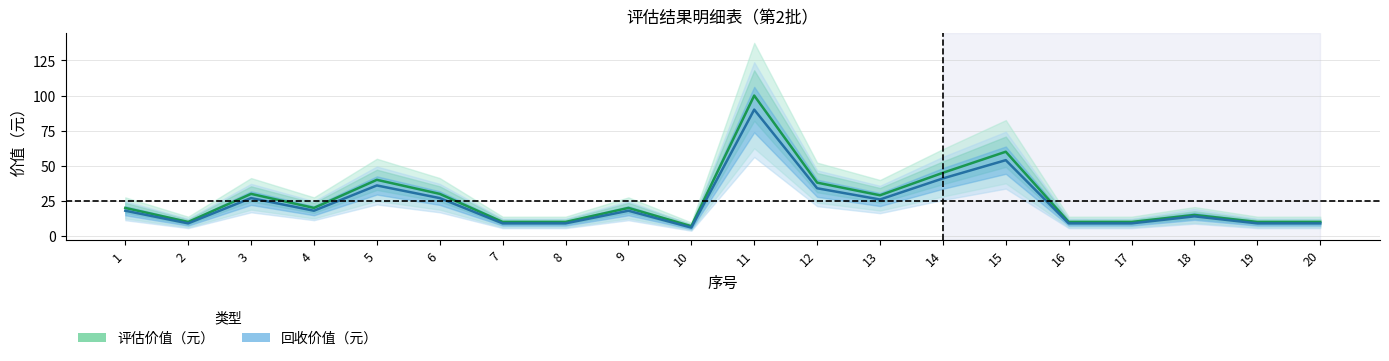

Reading left to right, list all the values displayed in this chart.

评估价值（元）: 20	10	30	20	40	30	10	10	20	7	100	38	29	45	60	10	10	15	10	10
回收价值（元）: 18	9	27	18	36	27	9	9	18	6	90	34	26	41	54	9	9	14	9	9